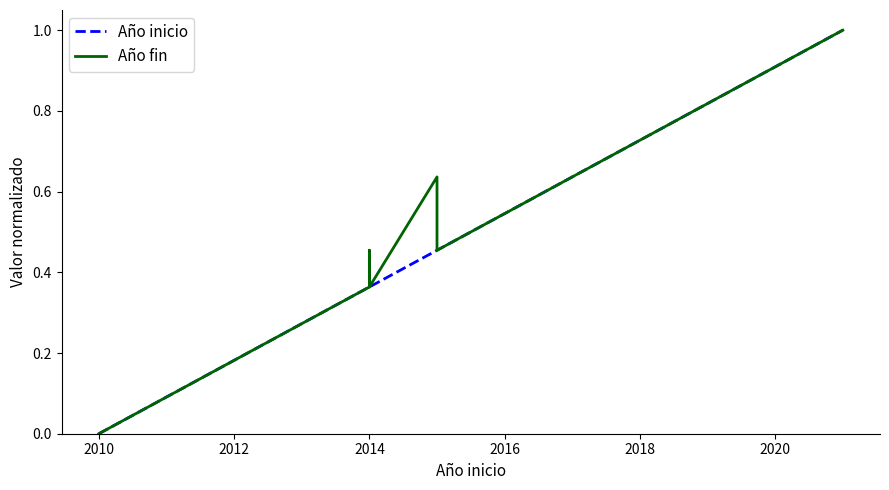

What are all the series names shown in the legend?

Año inicio, Año fin